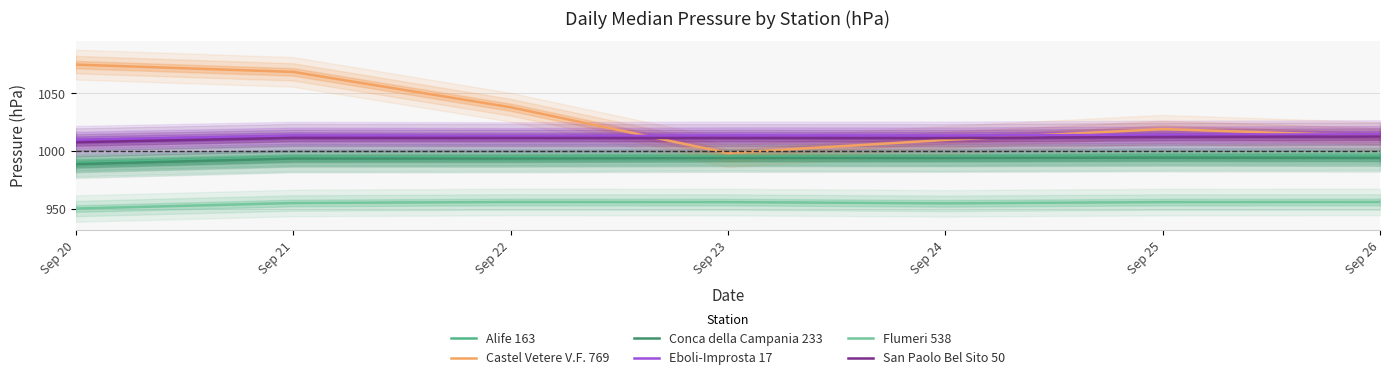

At which category does Eboli-Improsta 17 reach its first local peak?

Sep 21